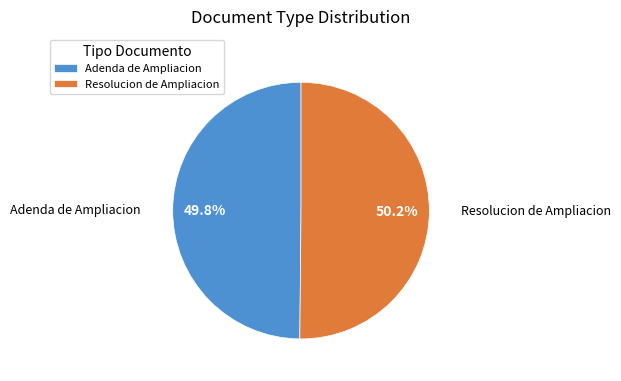

How many segments does this pie chart have?

2